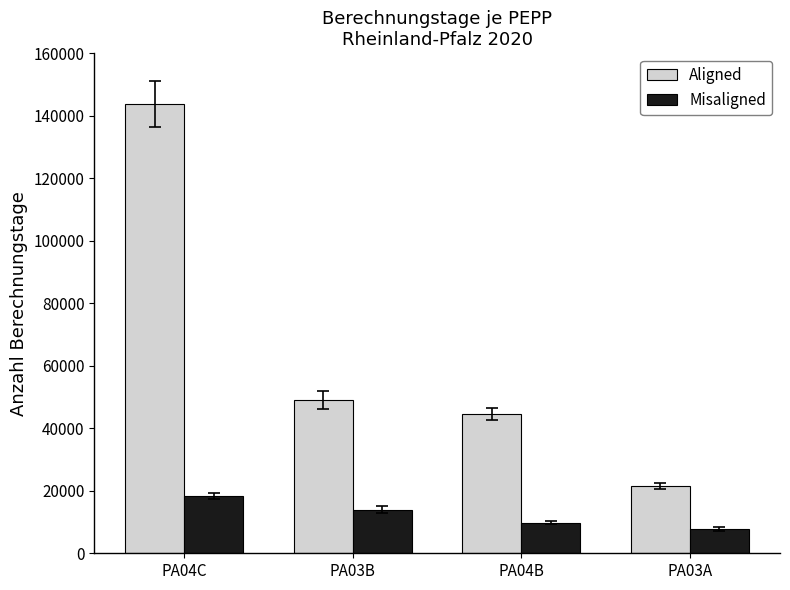

What value does the Aligned series have at PA04C, to the nearest 10?

143740